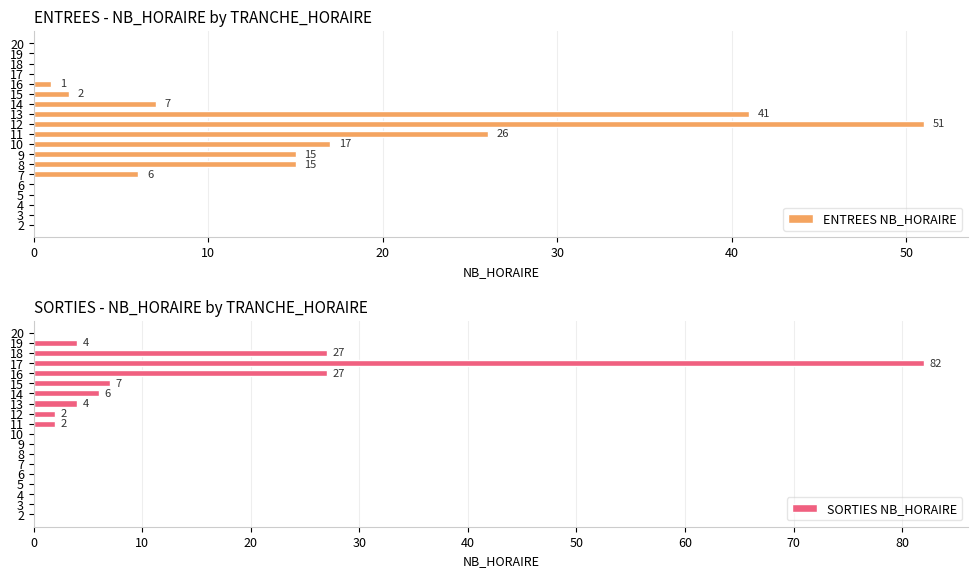

True or false: SORTIES NB_HORAIRE has a value of -32 at 7.

False